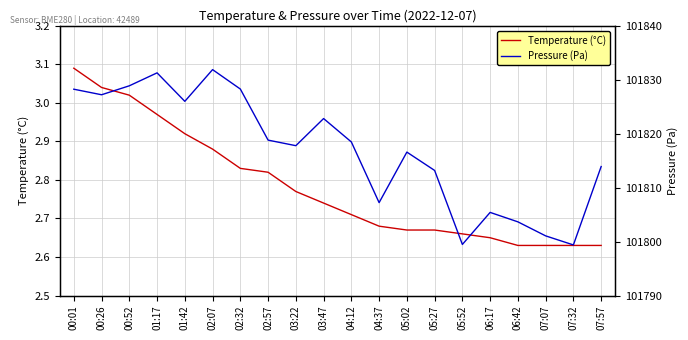

What are all the series names shown in the legend?

Temperature (°C), Pressure (Pa)